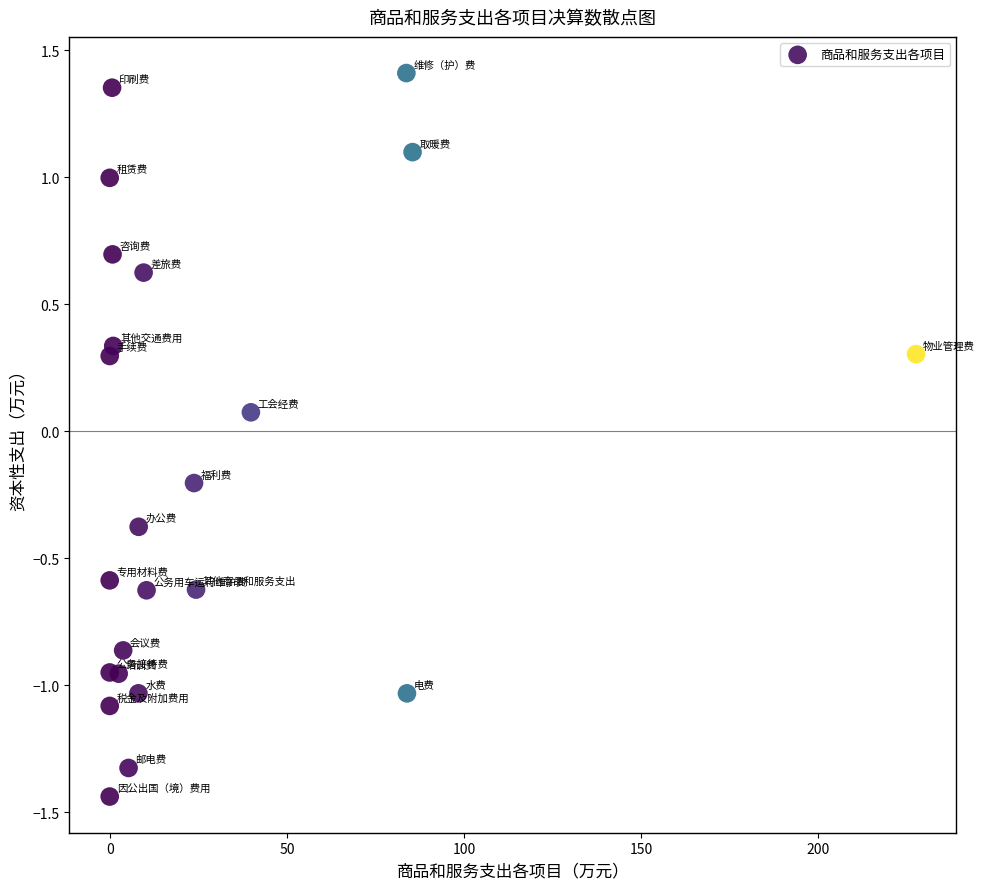

What is the range of Y values (max minus min)?

2.8